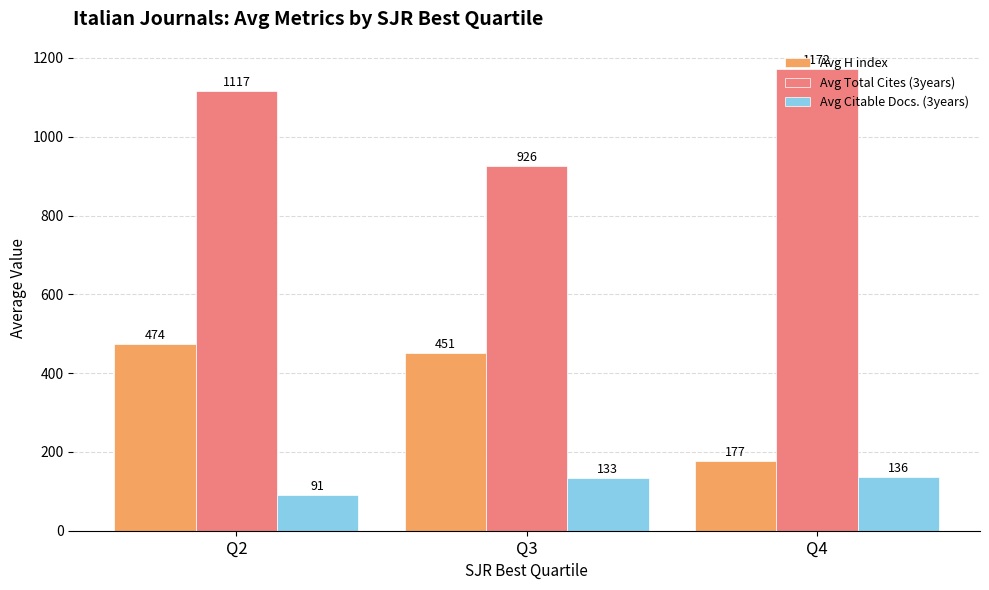

What is the smallest value displayed?

91